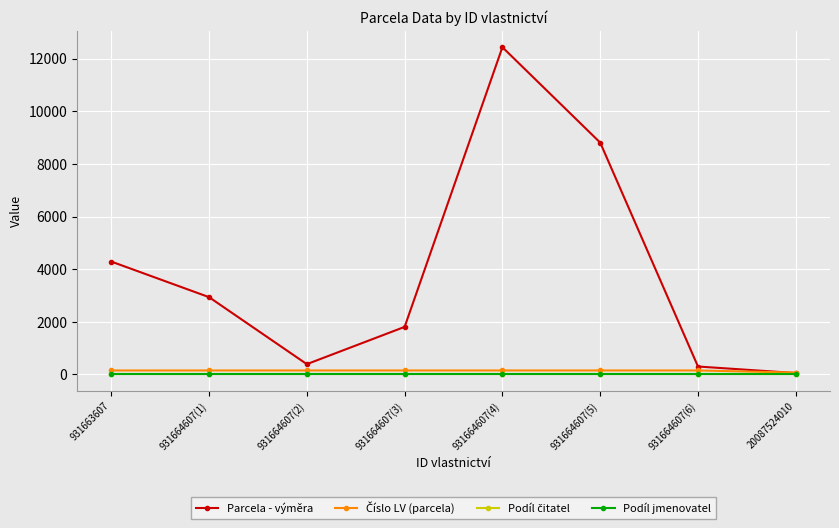

Is this an area chart (filled region under the line)?

No